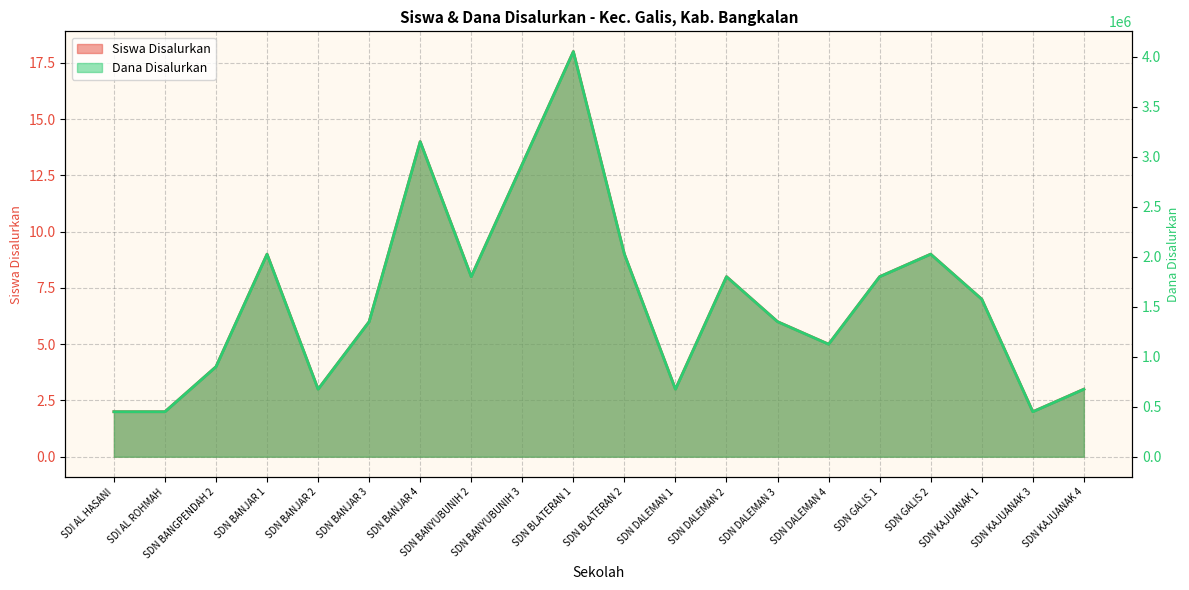

What is the difference between the maximum and minimum values in the Dana Disalurkan series?

3600000